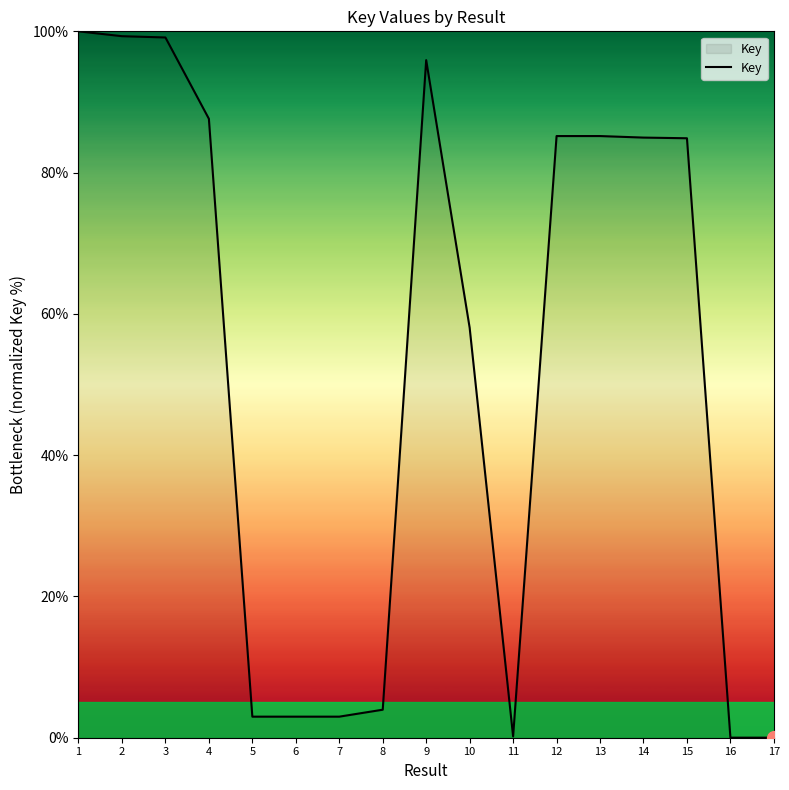

What is the difference between the values at 6 and 3?

96.2